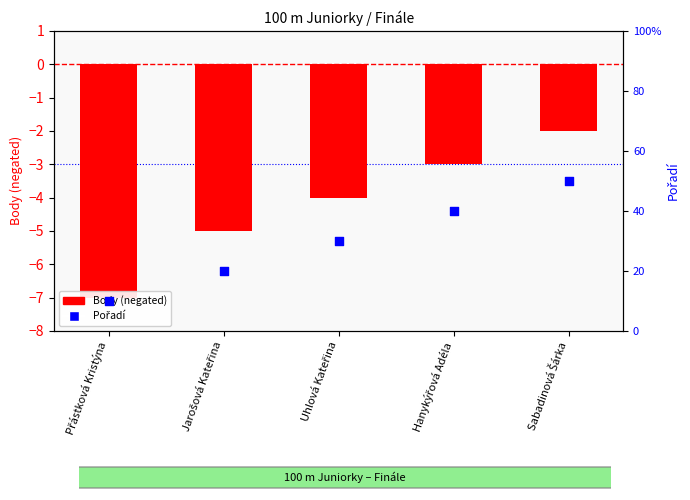

At which category is the sum across all series the highest?

Sabadinová Šárka